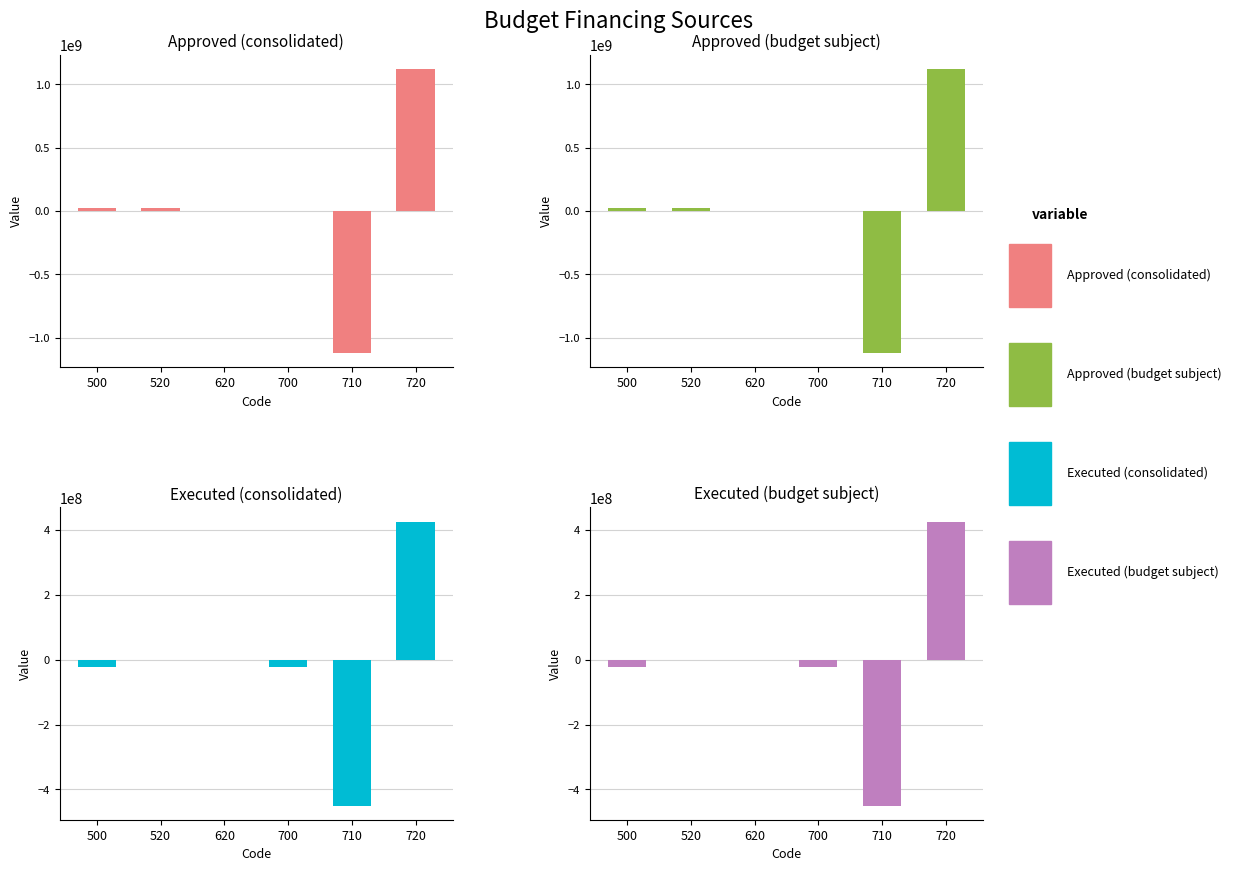

How many positive values does the Approved (budget subject) series have?

4